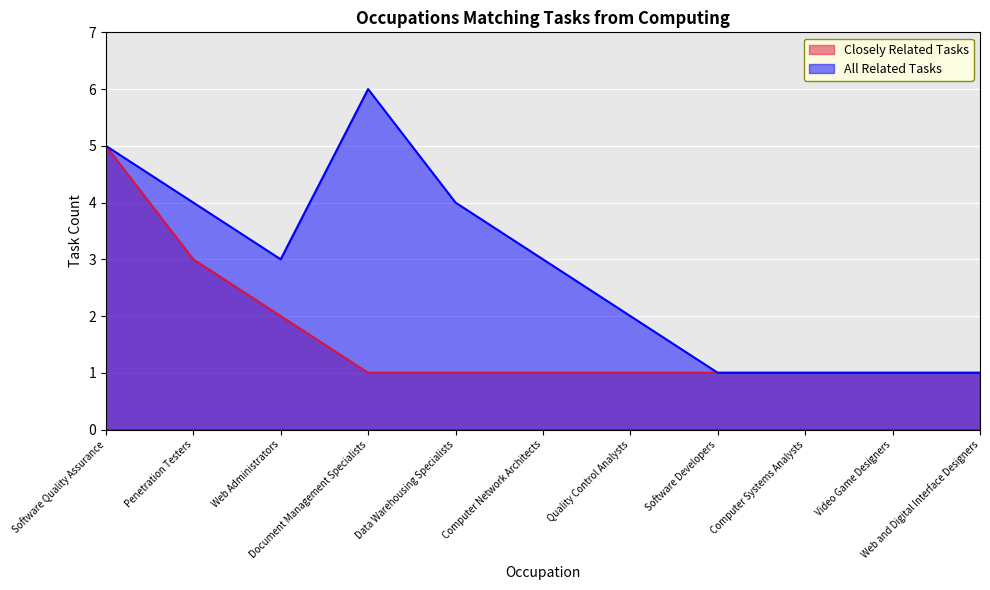

How many lines are shown in the chart?

2